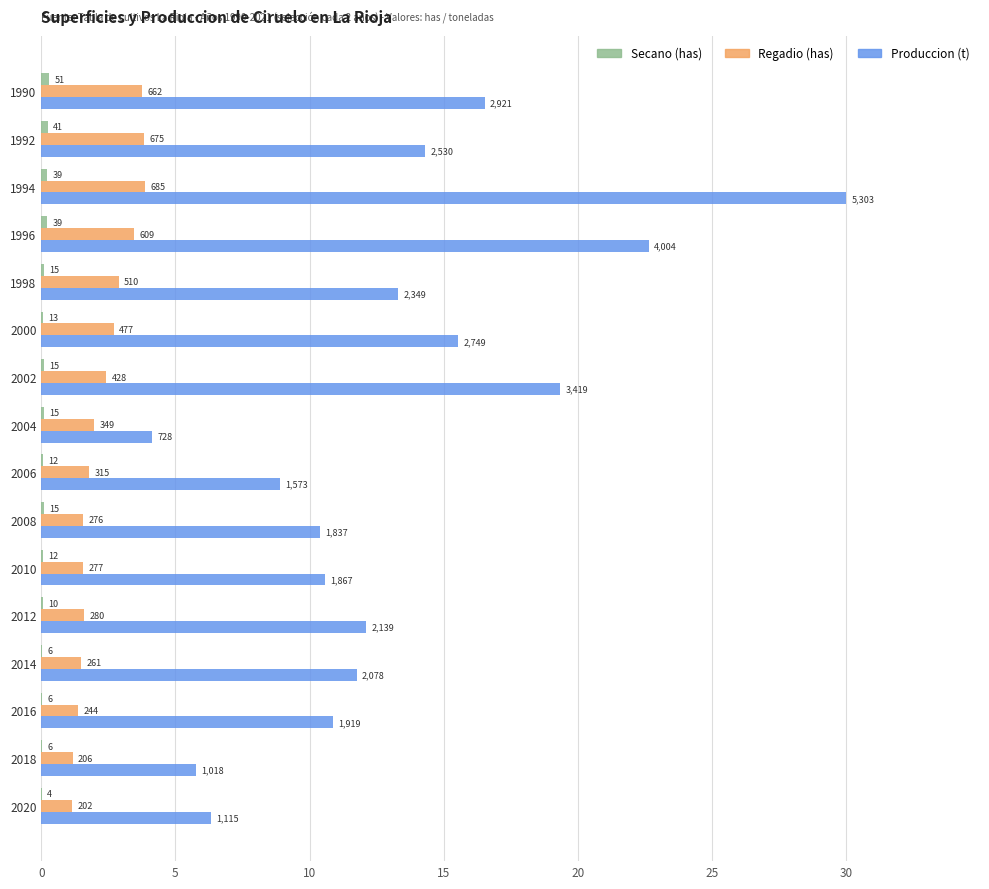

Are the bars grouped side by side (vs. stacked)?

Yes